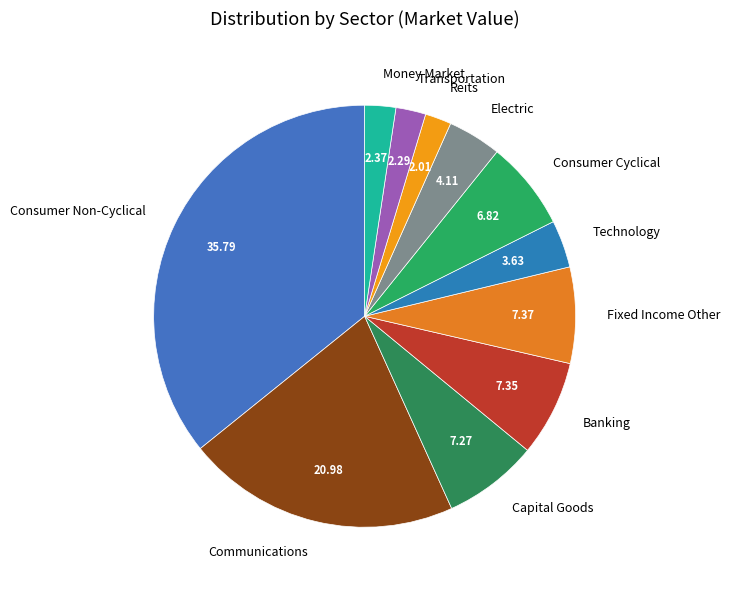

Approximately how many times larger is the value at Communications compared to Capital Goods?

2.9